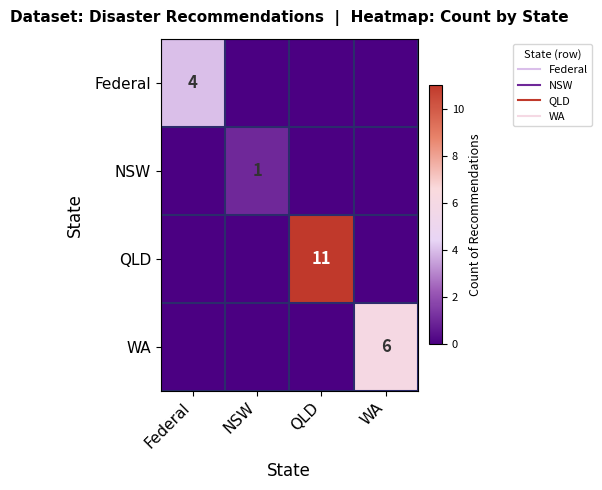

What is the difference between the highest and lowest values at WA?

6